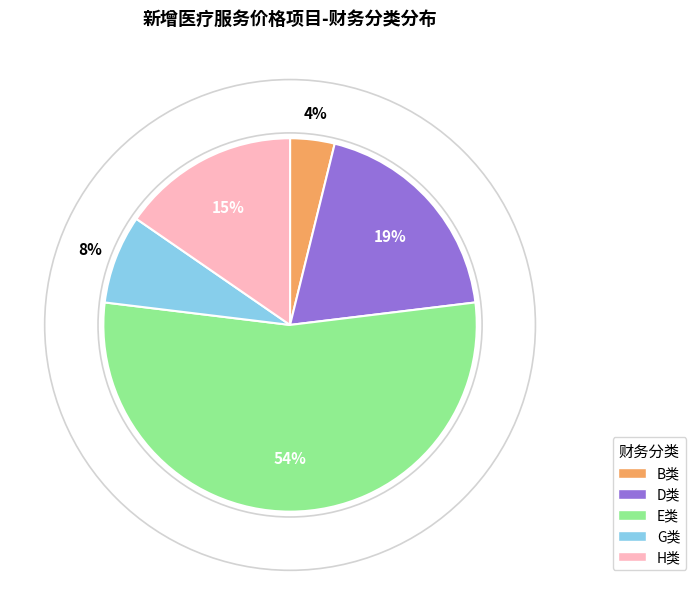

To the nearest percent, what is the difference between the largest and smallest slice percentages?

50%